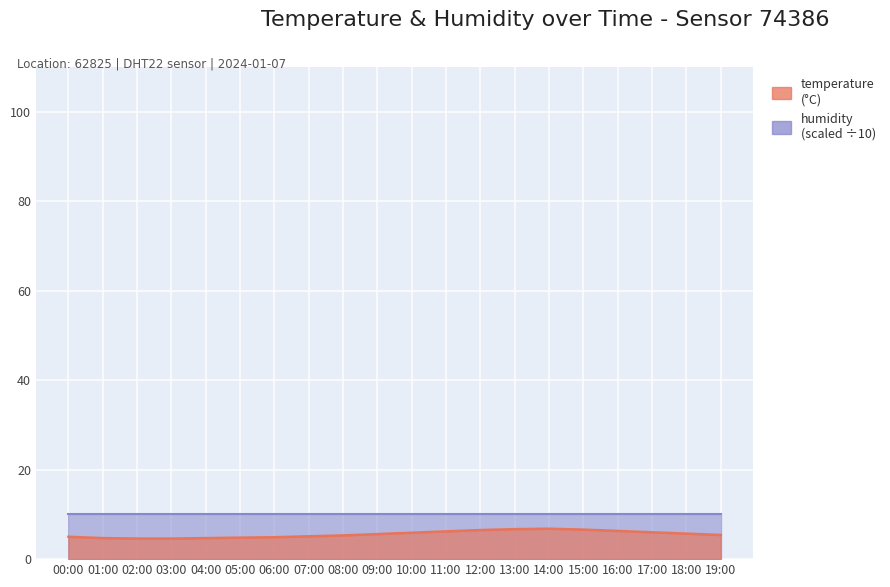

List the labels in order of value, largest first.

14:00, 13:00, 15:00, 12:00, 16:00, 11:00, 17:00, 10:00, 18:00, 09:00, 19:00, 08:00, 07:00, 00:00, 06:00, 05:00, 01:00, 04:00, 02:00, 03:00